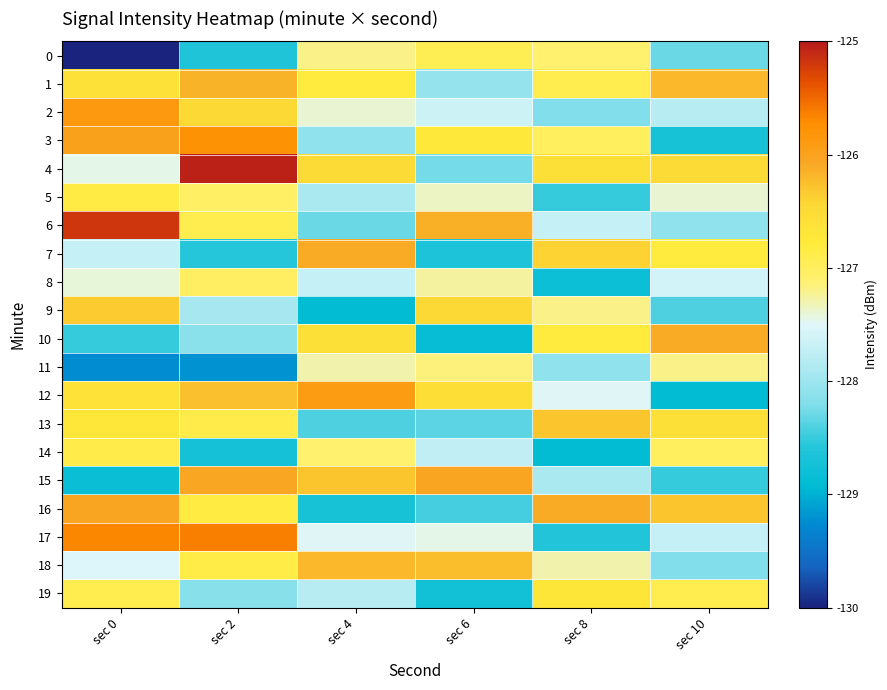

At which category does the chart reach its peak across all series?

sec 2